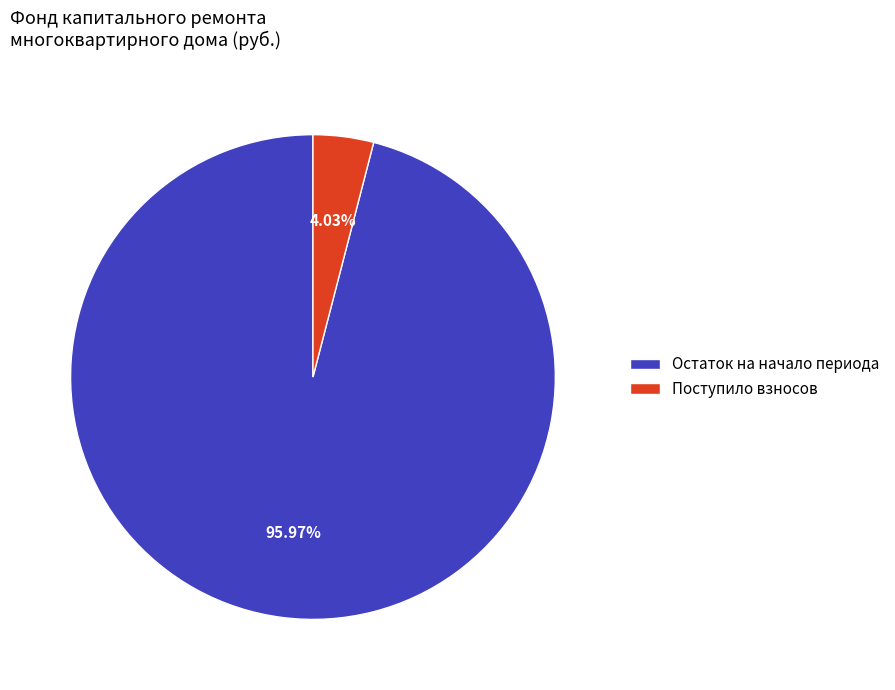

Does any single category account for the majority?

Yes